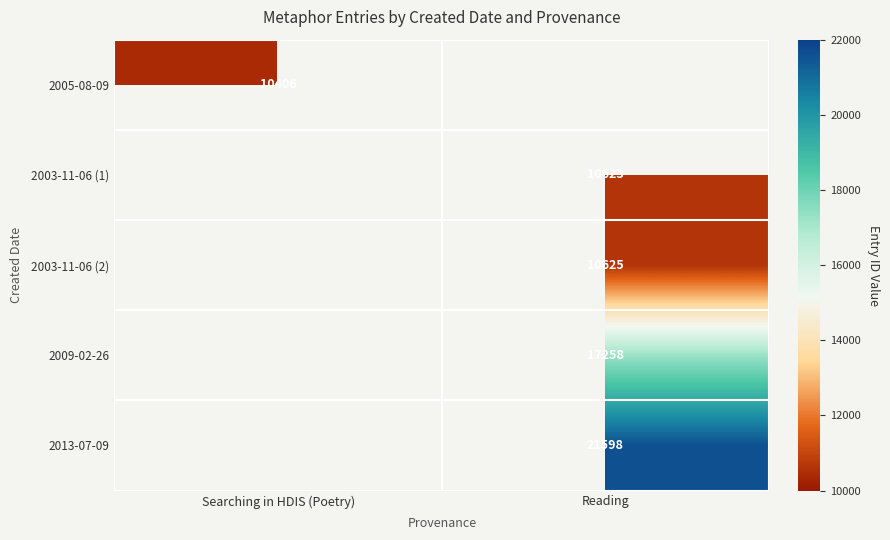

How many data points does each series have?

2